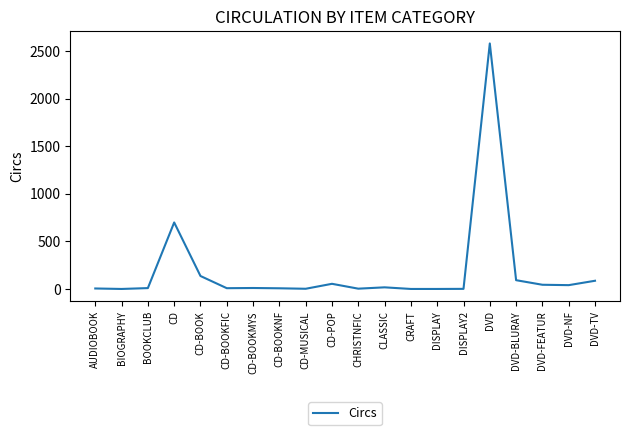

Is it true that the value at CD-BOOK is 137?

True